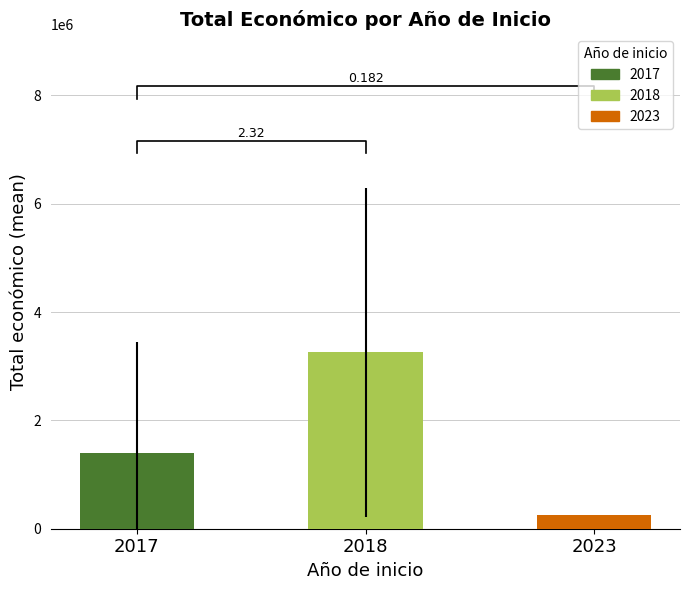

List the labels in order of value, largest first.

2018, 2017, 2023